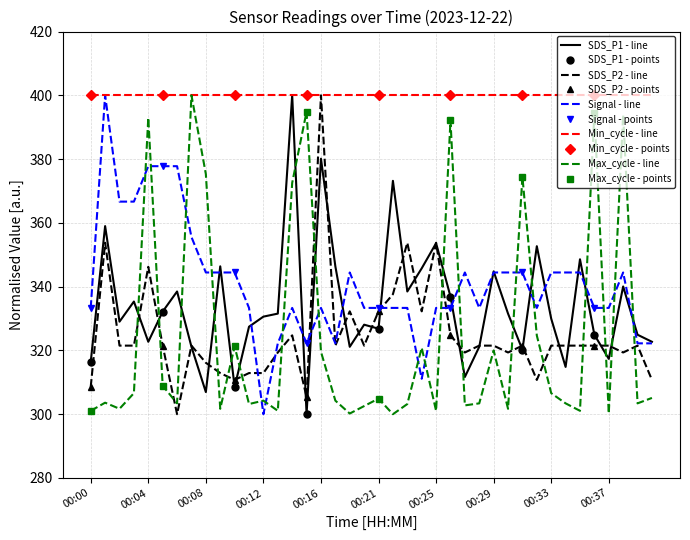

What is the average value of the Signal series?

341.1